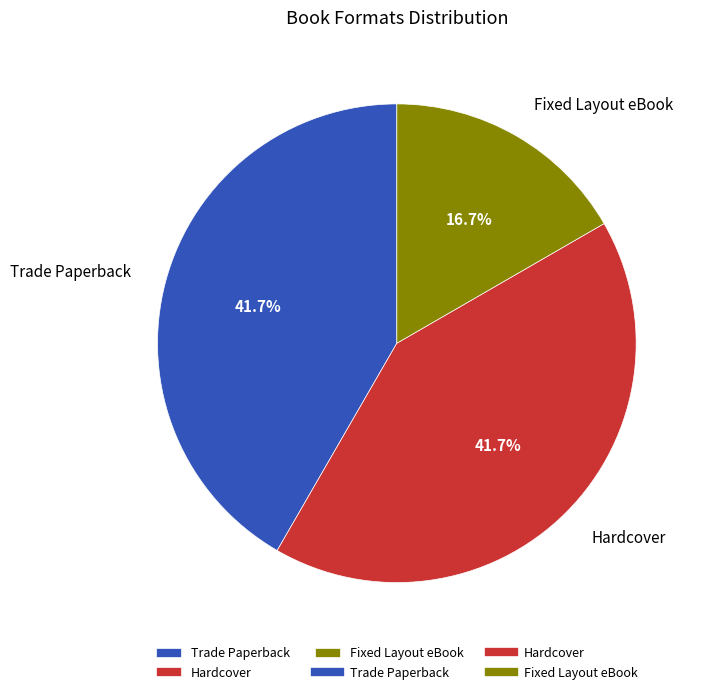

To the nearest percent, what portion does Fixed Layout eBook represent?

17%